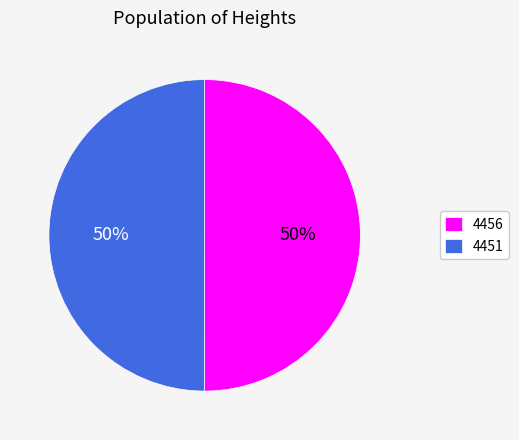

Count the number of slices in the pie.

2